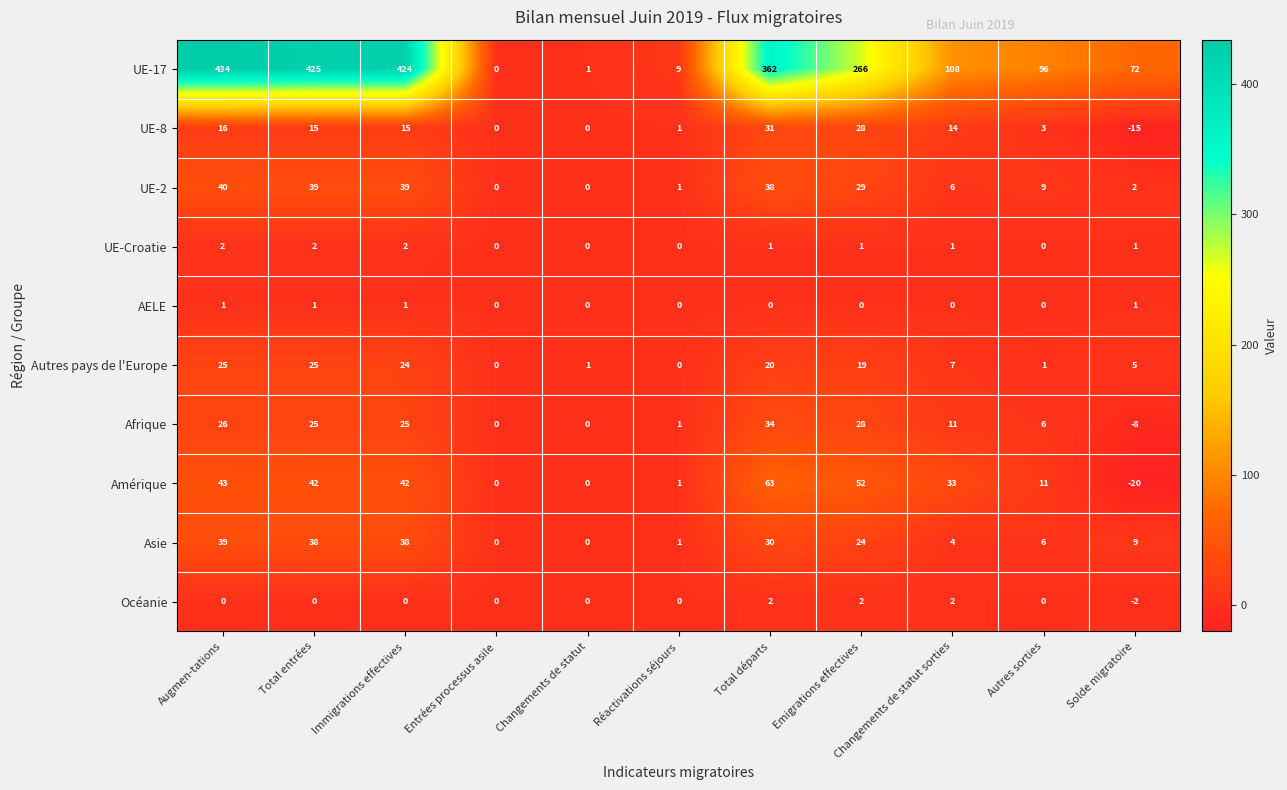

The value of UE-17 at Entrées processus asile is 284. True or false?

False